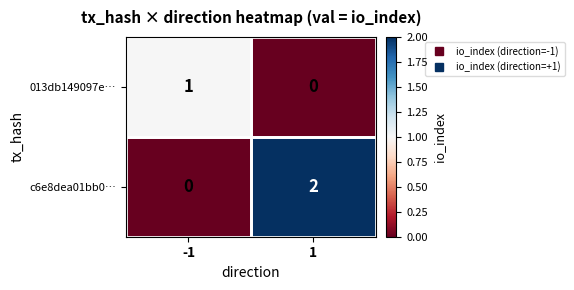

Rank the series by their maximum value, from highest to lowest.

c6e8dea01bb0…, 013db149097e…